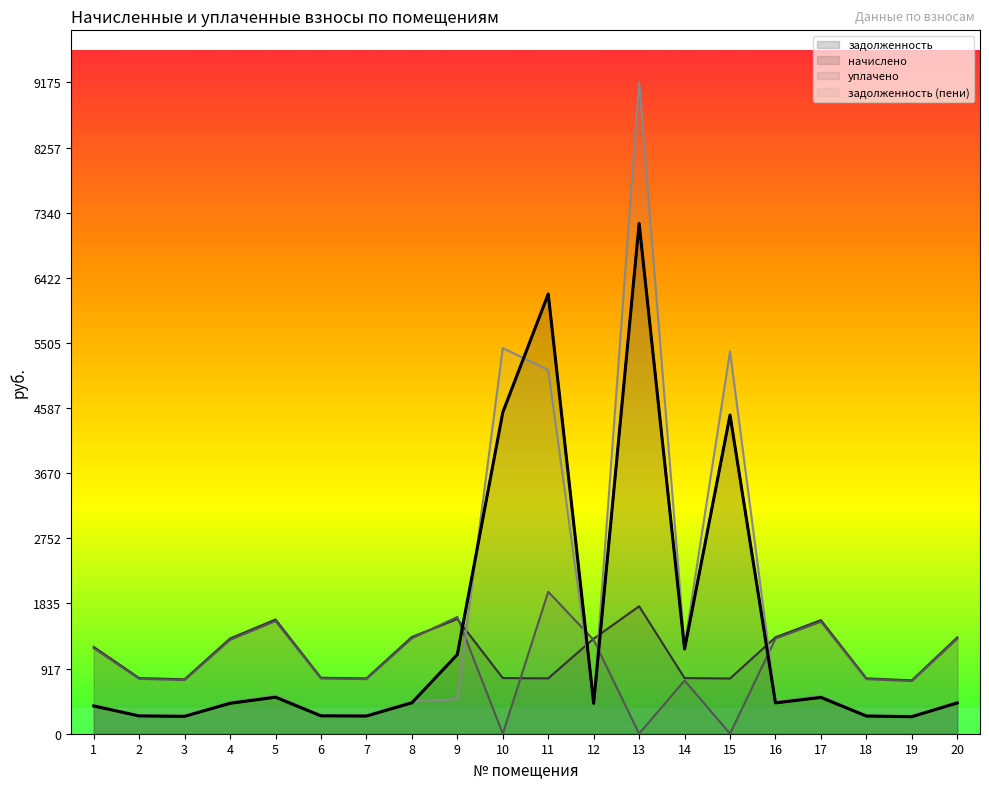

How many values in the задолженность (пени) series are below 452?

9